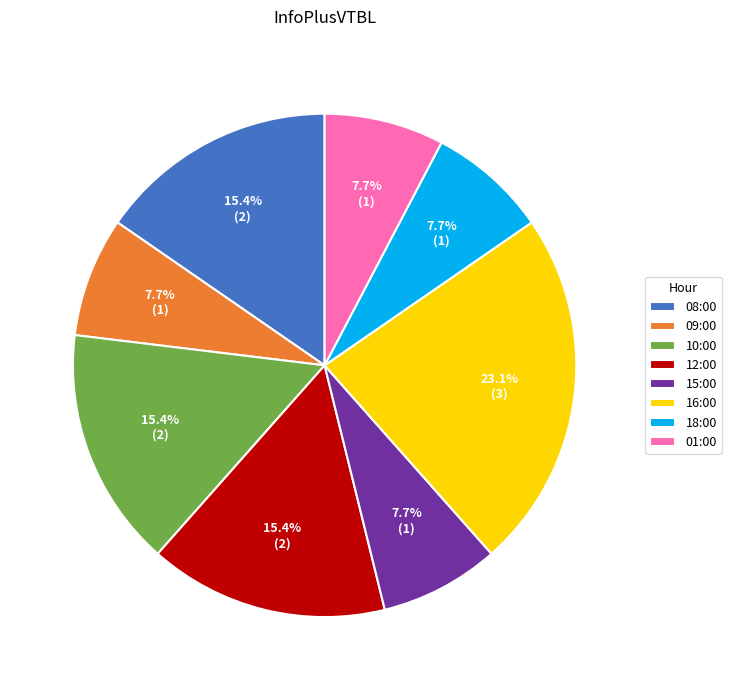

Count the number of slices in the pie.

8